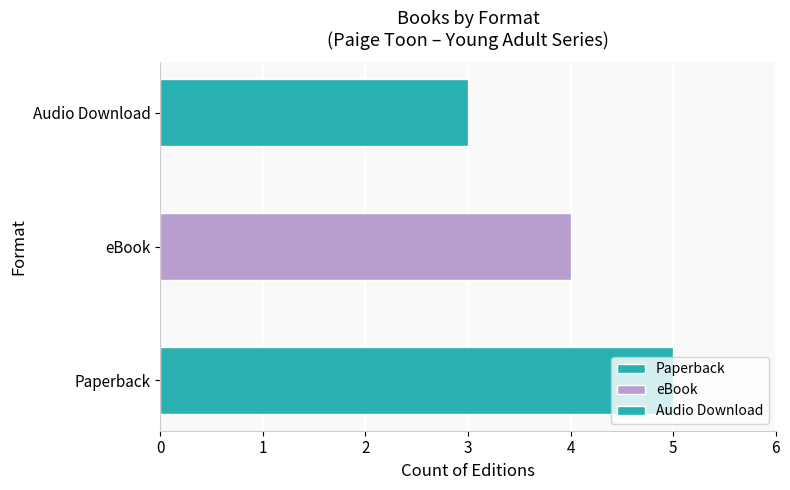

What is the maximum value for Audio Download?

3